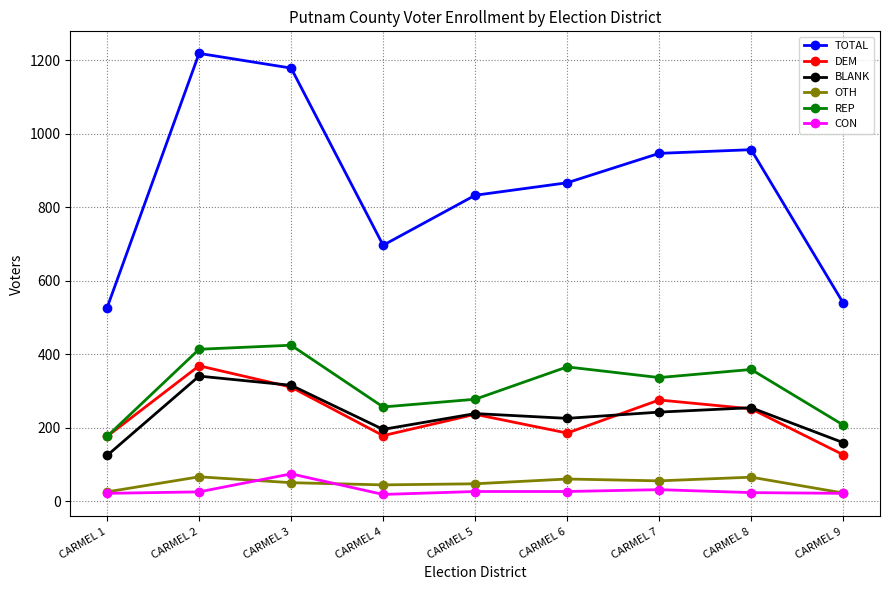

In BLANK, how many points are higher than both neighbors (excluding endpoints)?

3